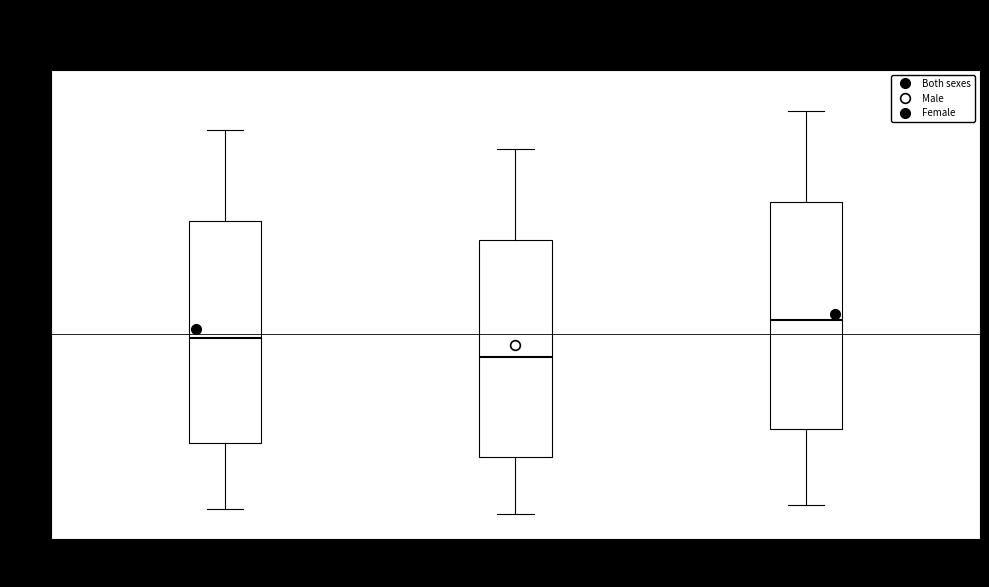

Reading left to right, transcribe this box plot: for each box, give where its median line is, the range the box spans, and where its two whiskers end, as read against the y-axis. The values are not printed on the chart, so give them approximately, as read against the axis.

Both sexes: median 34, box 16 to 54, whiskers 5 to 70
Male: median 31, box 14 to 51, whiskers 4 to 67
Female: median 37, box 19 to 58, whiskers 6 to 73